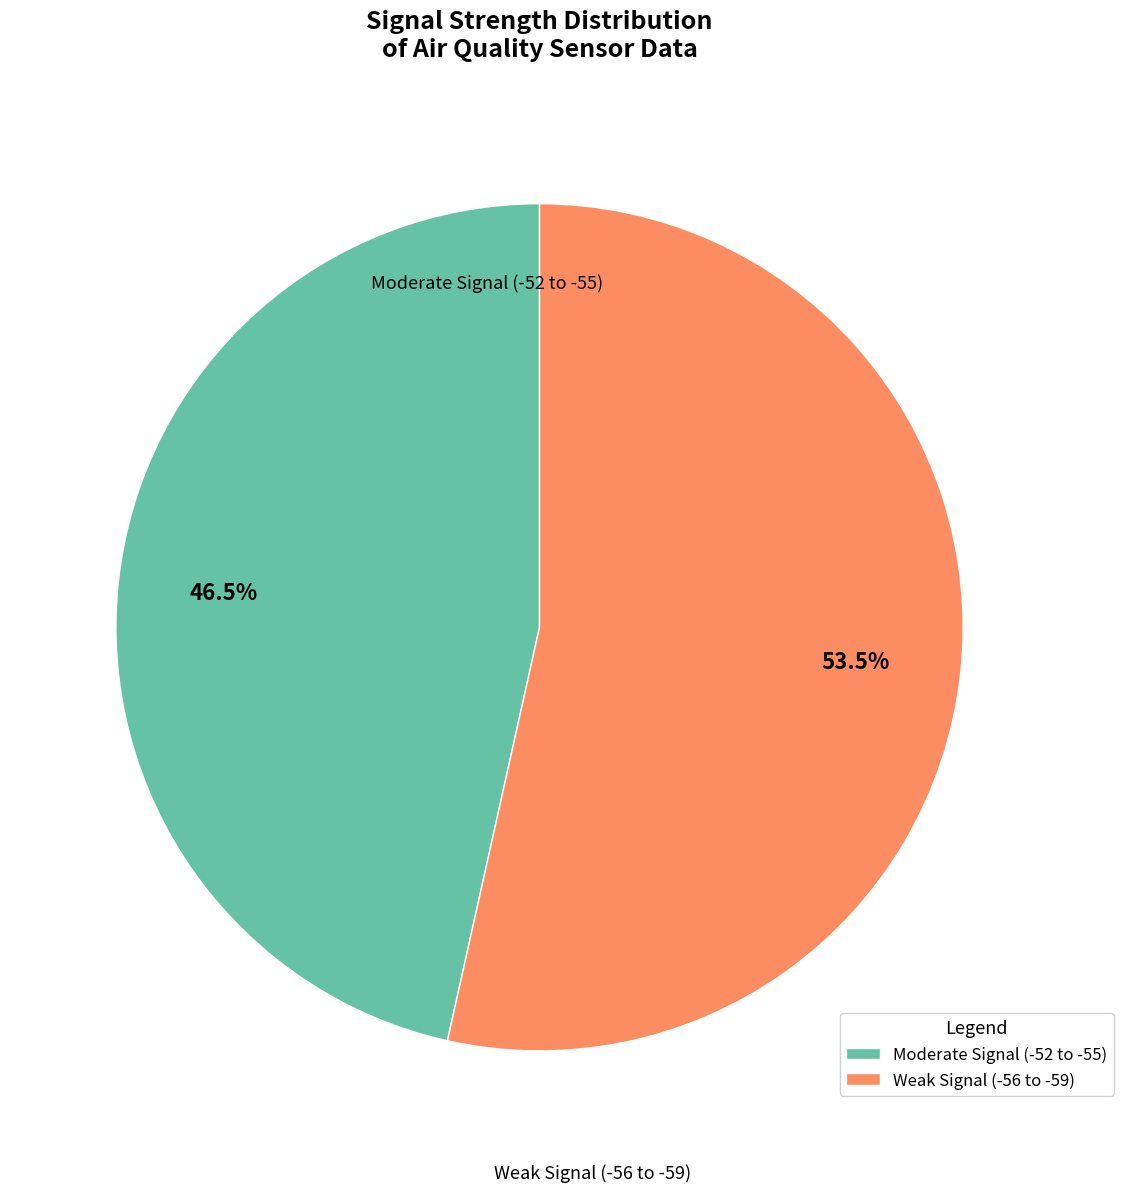

Rank the categories by value from highest to lowest.

Weak Signal (-56 to -59), Moderate Signal (-52 to -55)